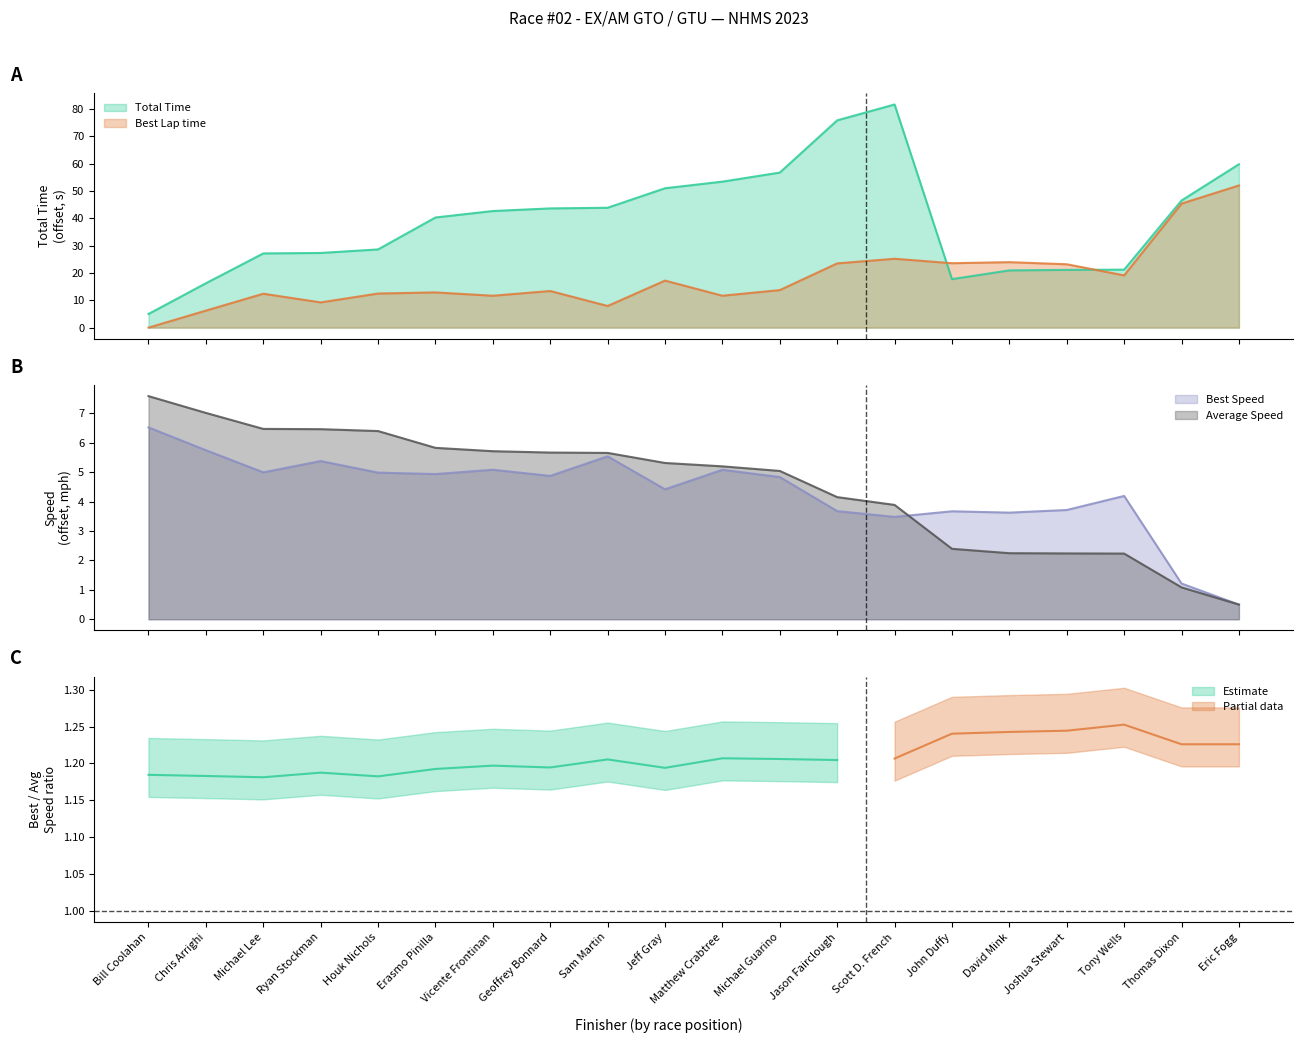

Rank the categories by Total Time value from lowest to highest.

Bill Coolahan, Chris Arrighi, John Duffy, David Mink, Joshua Stewart, Tony Wells, Michael Lee, Ryan Stockman, Houk Nichols, Erasmo Pinilla, Vicente Frontinan, Geoffrey Bonnard, Sam Martin, Thomas Dixon, Jeff Gray, Matthew Crabtree, Michael Guarino, Eric Fogg, Jason Fairclough, Scott D. French